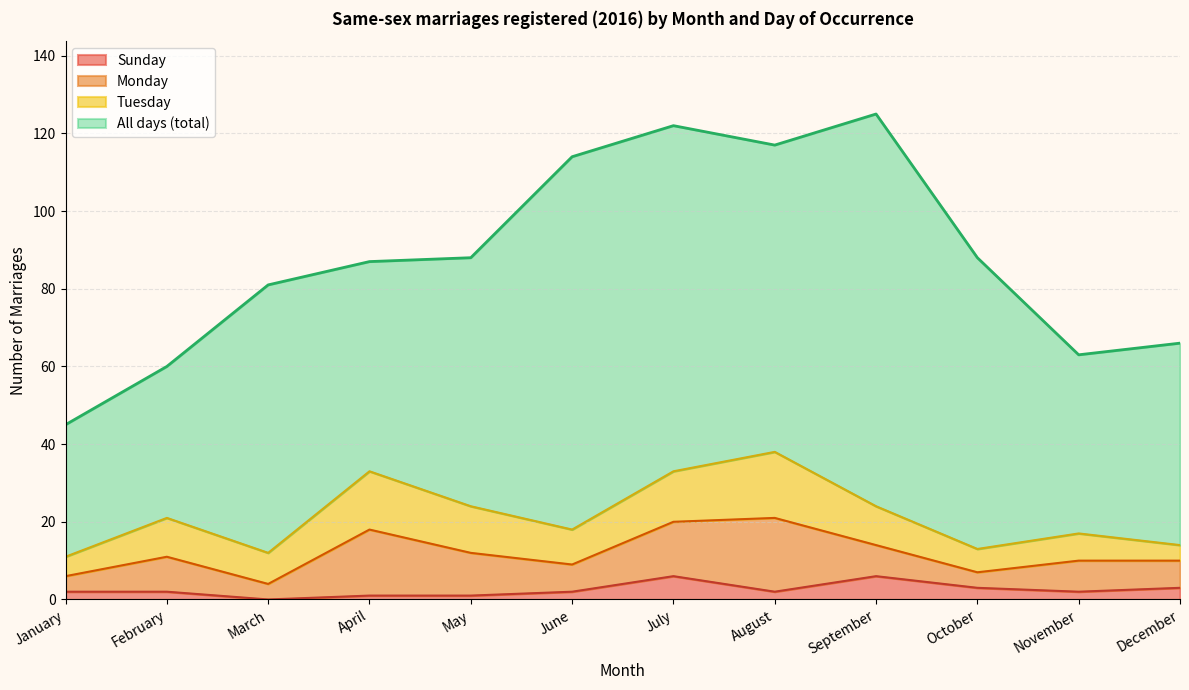

Where is Sunday nearest to the value 3?

October